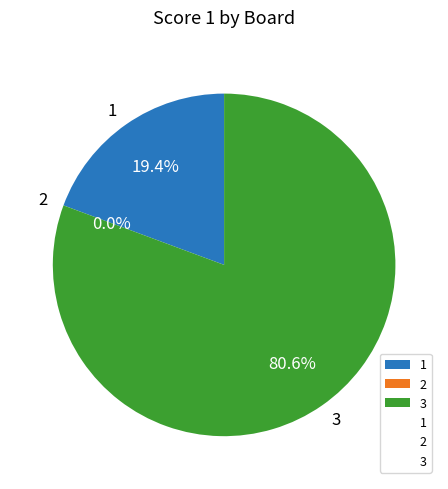

Is there a majority slice in this chart?

Yes